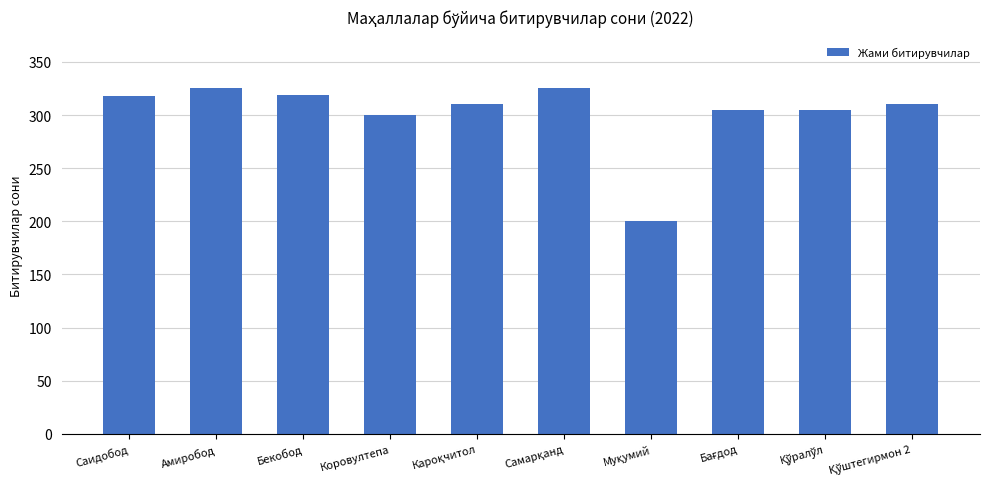

What is the difference between the maximum and minimum values?

125